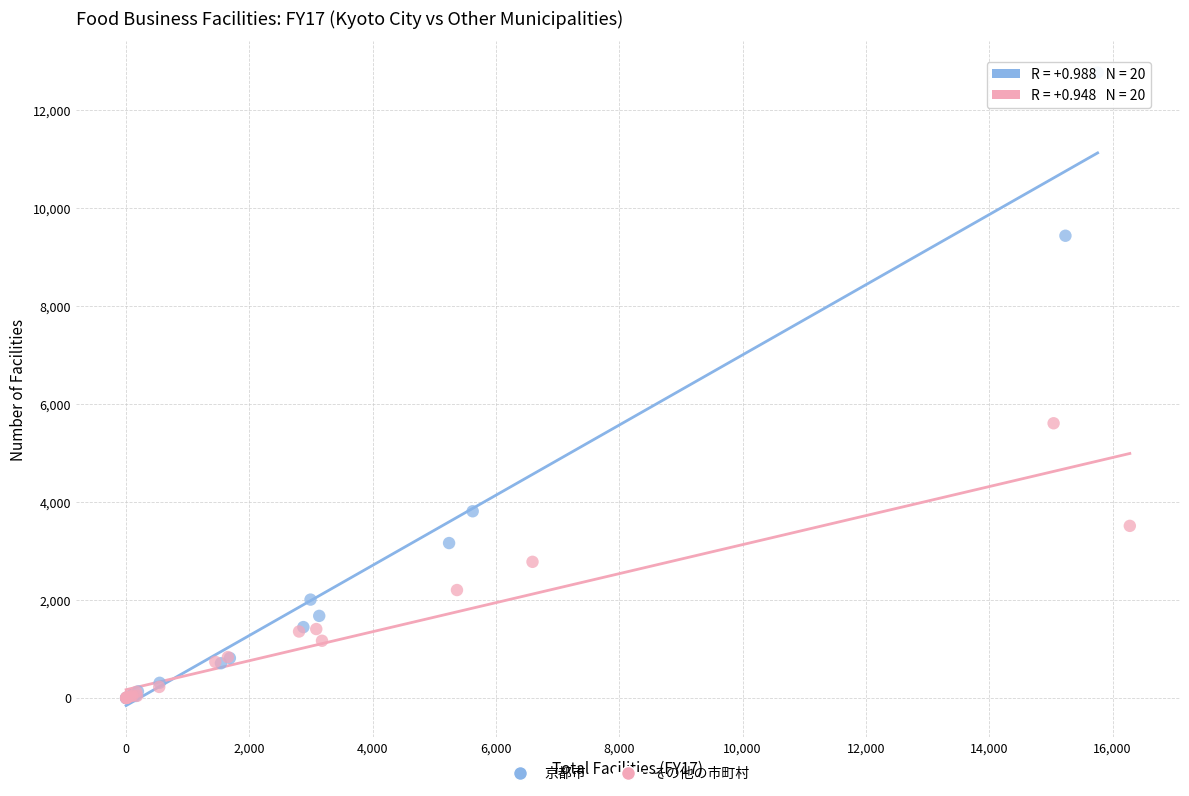

Which series has the largest Y range (max minus min)?

京都市